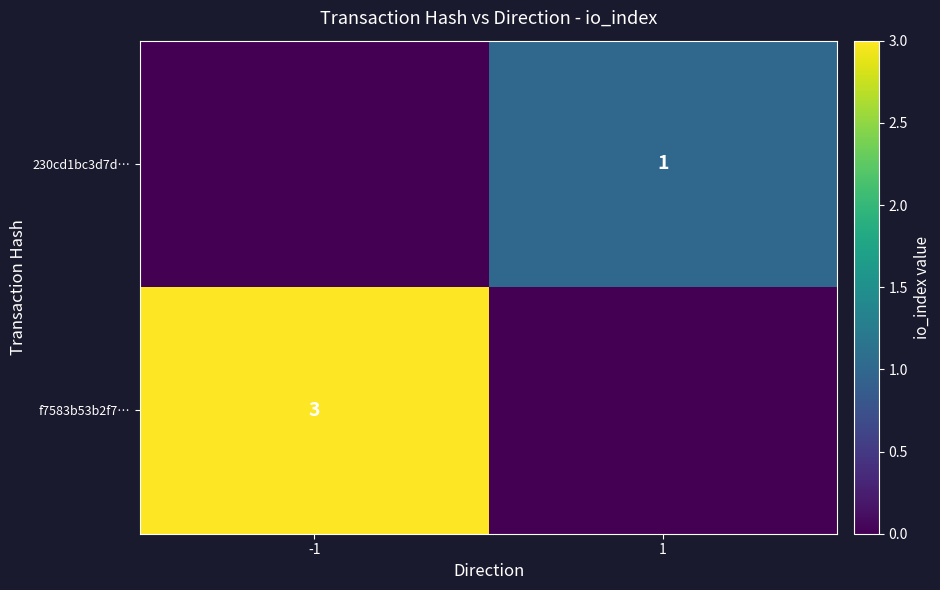

The 230cd1bc3d7d… series shows 1 at 1. True or false?

True